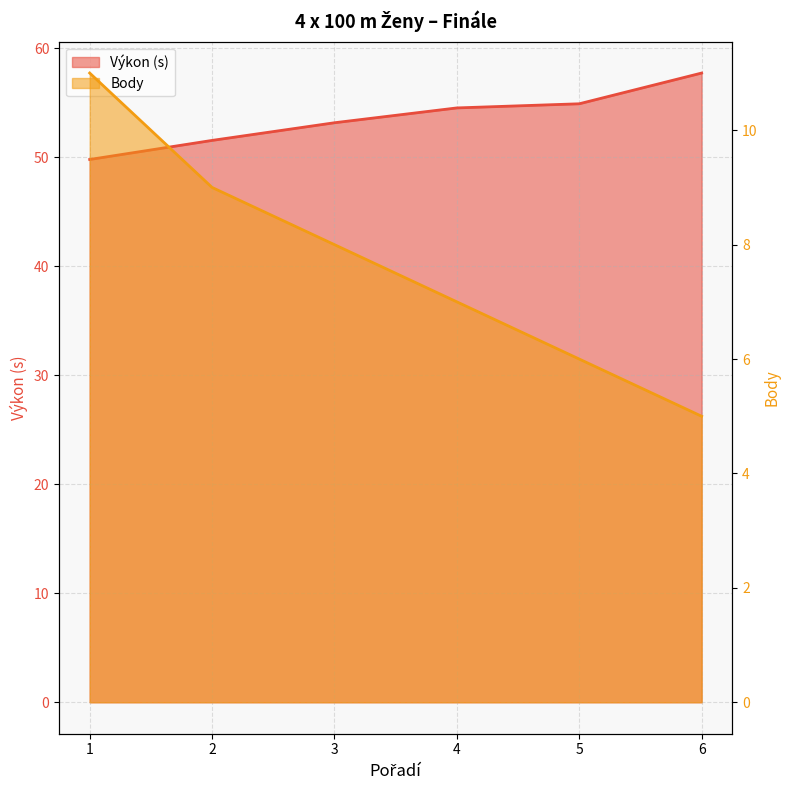

True or false: Výkon and Body intersect in this chart.

False